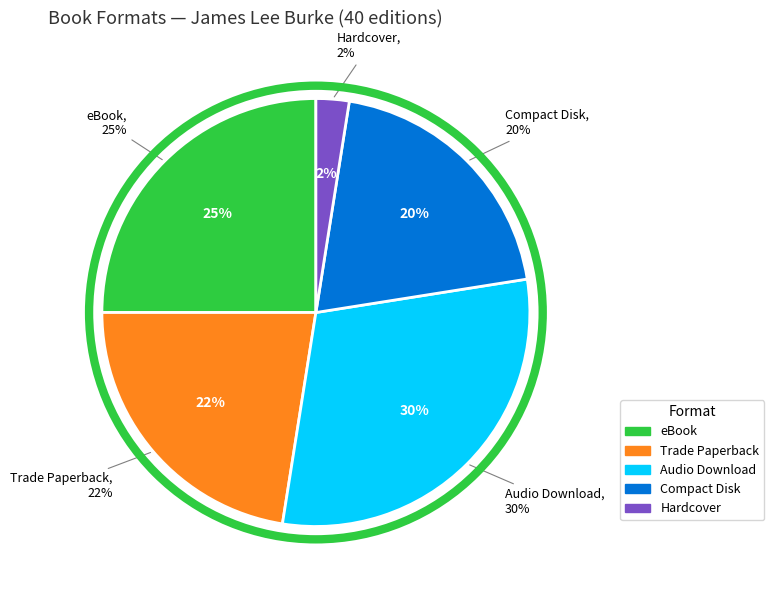

Count the number of slices in the pie.

5